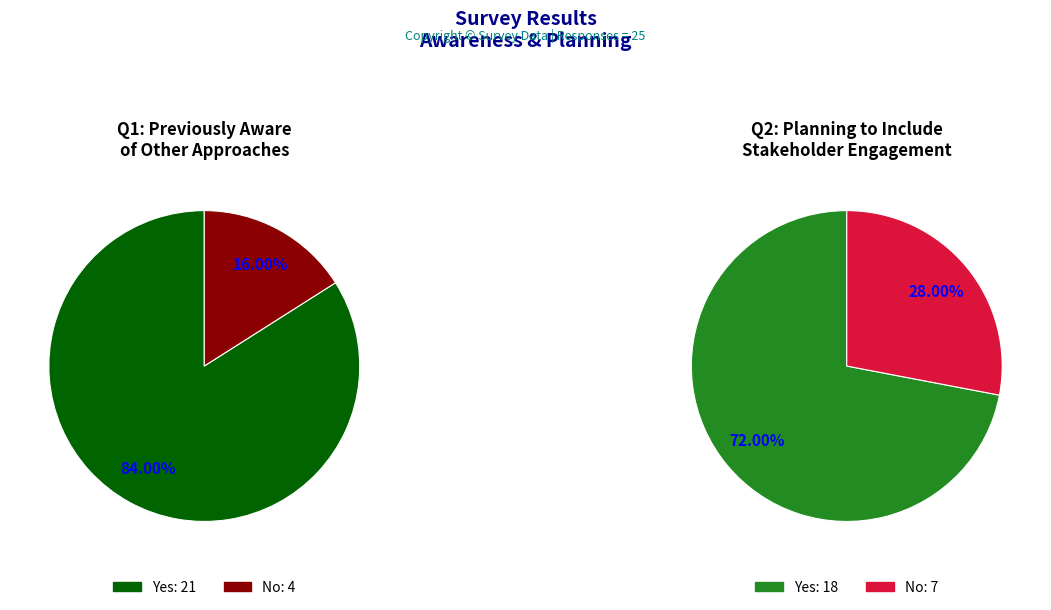

To the nearest percent, what is the average slice percentage?

50%